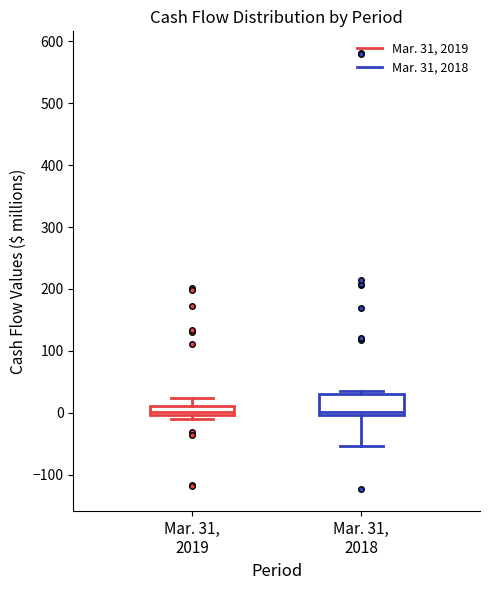

Comparing the boxes themselves (not the whiskers), which one is the tallest?

Mar. 31, 2018